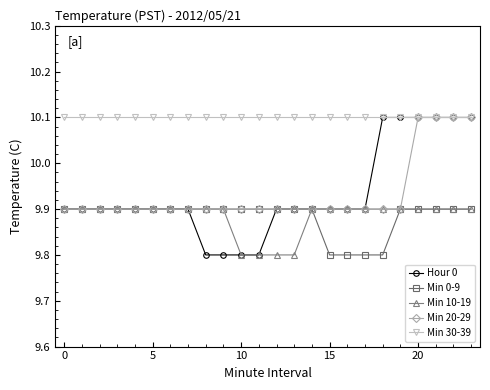

What are all the series names shown in the legend?

Hour 0, Min 0-9, Min 10-19, Min 20-29, Min 30-39